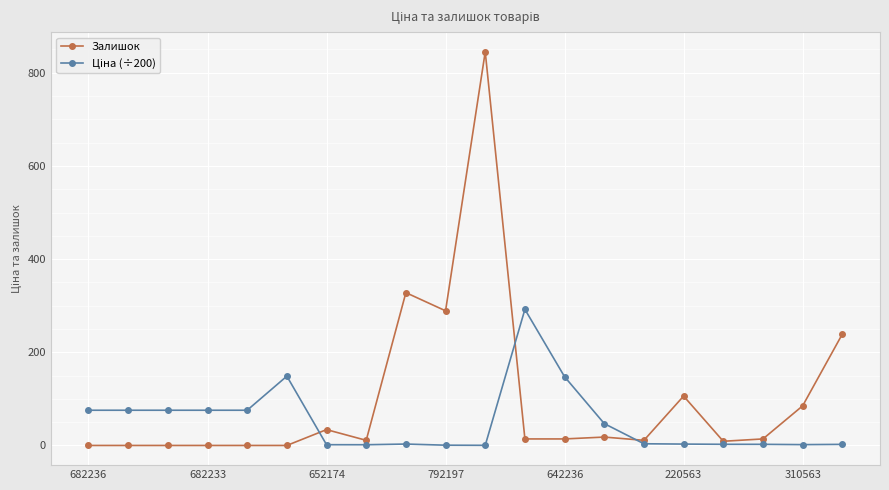

Which series has the widest spread of values?

Залишок